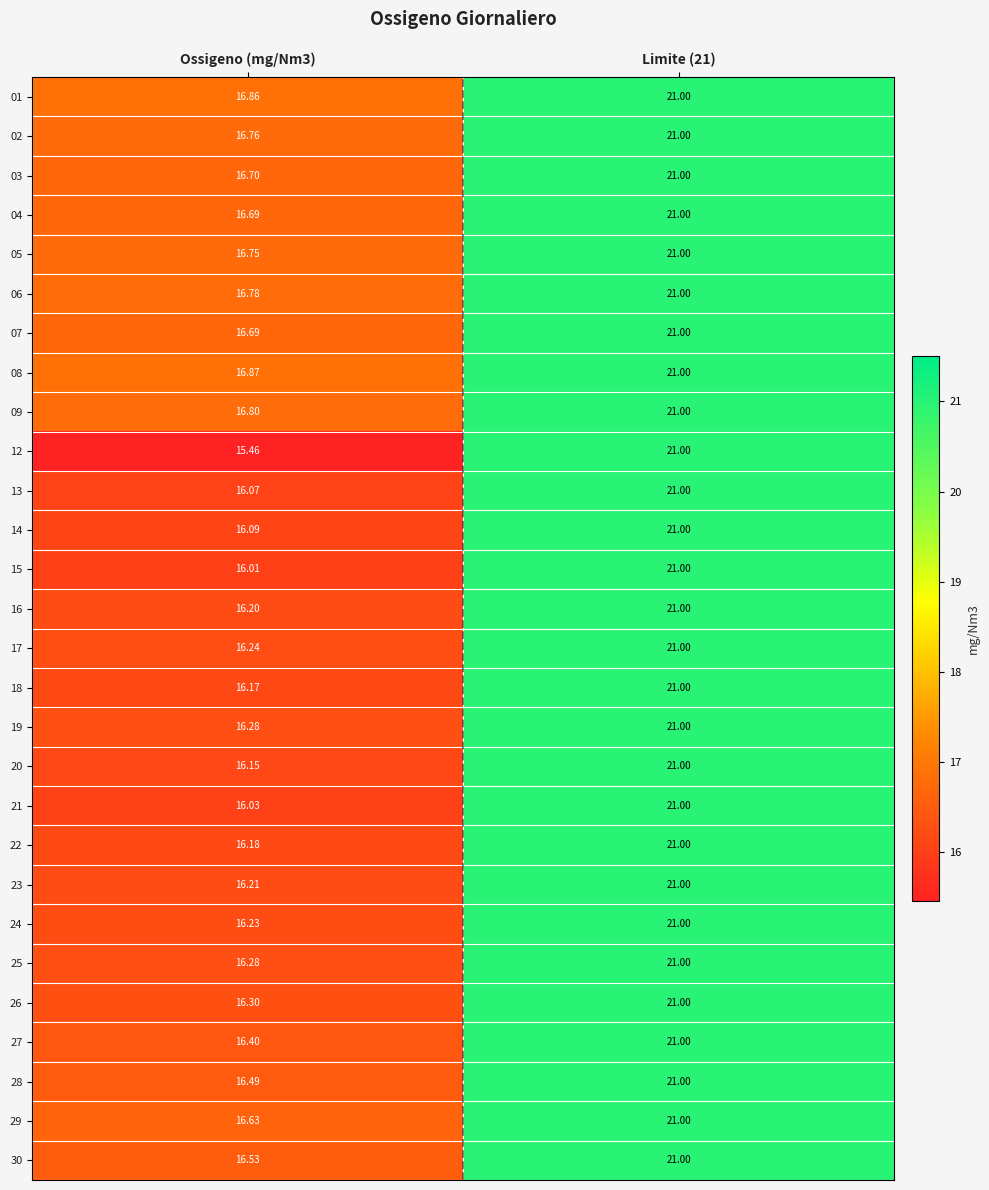

Reading left to right, list all the values displayed in this chart.

01: Ossigeno (mg/Nm3)=16.9	Limite (21)=21.0
02: Ossigeno (mg/Nm3)=16.8	Limite (21)=21.0
03: Ossigeno (mg/Nm3)=16.7	Limite (21)=21.0
04: Ossigeno (mg/Nm3)=16.7	Limite (21)=21.0
05: Ossigeno (mg/Nm3)=16.8	Limite (21)=21.0
06: Ossigeno (mg/Nm3)=16.8	Limite (21)=21.0
07: Ossigeno (mg/Nm3)=16.7	Limite (21)=21.0
08: Ossigeno (mg/Nm3)=16.9	Limite (21)=21.0
09: Ossigeno (mg/Nm3)=16.8	Limite (21)=21.0
12: Ossigeno (mg/Nm3)=15.5	Limite (21)=21.0
13: Ossigeno (mg/Nm3)=16.1	Limite (21)=21.0
14: Ossigeno (mg/Nm3)=16.1	Limite (21)=21.0
15: Ossigeno (mg/Nm3)=16.0	Limite (21)=21.0
16: Ossigeno (mg/Nm3)=16.2	Limite (21)=21.0
17: Ossigeno (mg/Nm3)=16.2	Limite (21)=21.0
18: Ossigeno (mg/Nm3)=16.2	Limite (21)=21.0
19: Ossigeno (mg/Nm3)=16.3	Limite (21)=21.0
20: Ossigeno (mg/Nm3)=16.1	Limite (21)=21.0
21: Ossigeno (mg/Nm3)=16.0	Limite (21)=21.0
22: Ossigeno (mg/Nm3)=16.2	Limite (21)=21.0
23: Ossigeno (mg/Nm3)=16.2	Limite (21)=21.0
24: Ossigeno (mg/Nm3)=16.2	Limite (21)=21.0
25: Ossigeno (mg/Nm3)=16.3	Limite (21)=21.0
26: Ossigeno (mg/Nm3)=16.3	Limite (21)=21.0
27: Ossigeno (mg/Nm3)=16.4	Limite (21)=21.0
28: Ossigeno (mg/Nm3)=16.5	Limite (21)=21.0
29: Ossigeno (mg/Nm3)=16.6	Limite (21)=21.0
30: Ossigeno (mg/Nm3)=16.5	Limite (21)=21.0